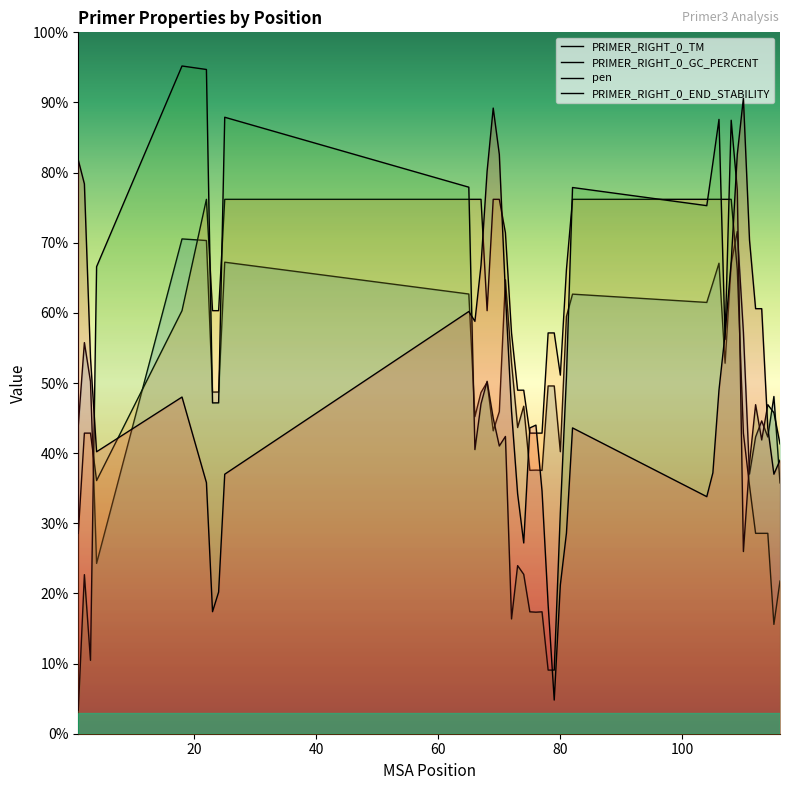

How many intersections are there between PRIMER_RIGHT_0_TM and PRIMER_RIGHT_0_END_STABILITY?

8